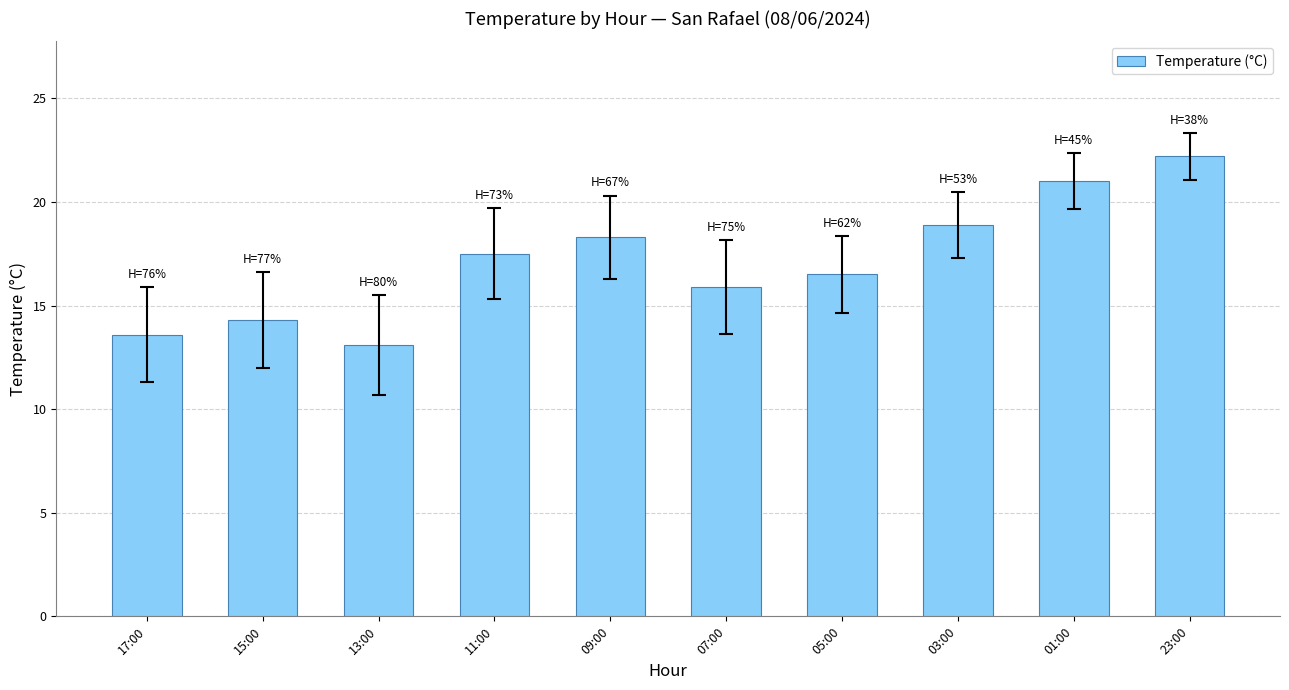

What is the average value?

17.1